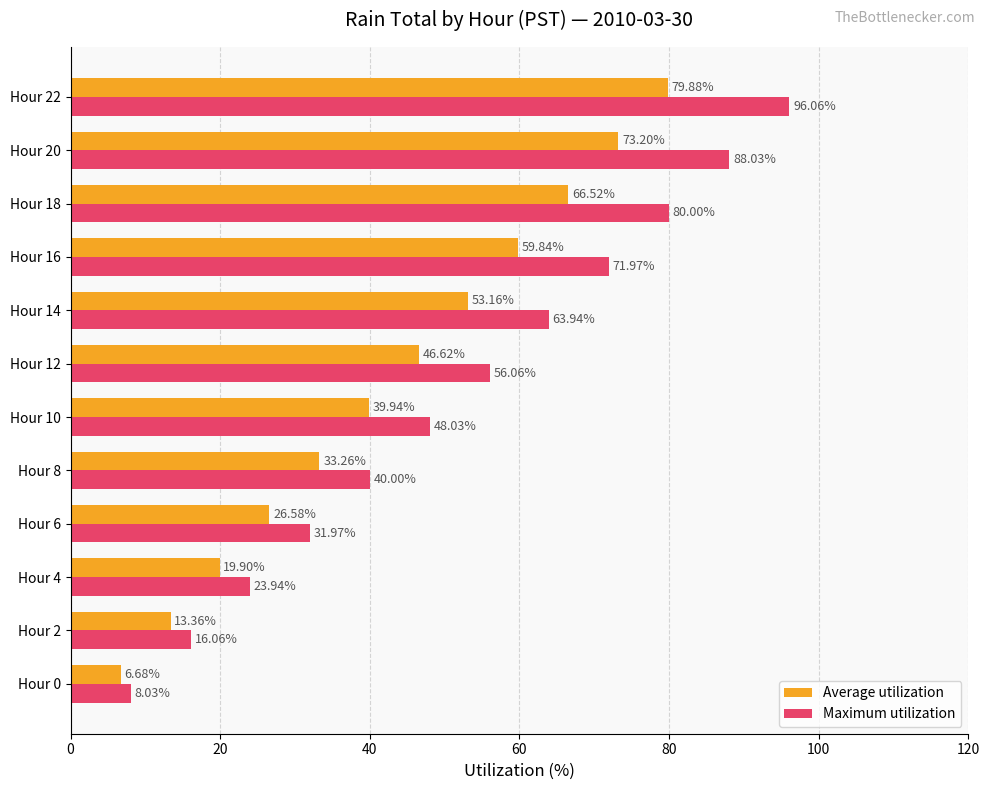

Which series changed the most between Hour 6 and Hour 14?

Maximum utilization